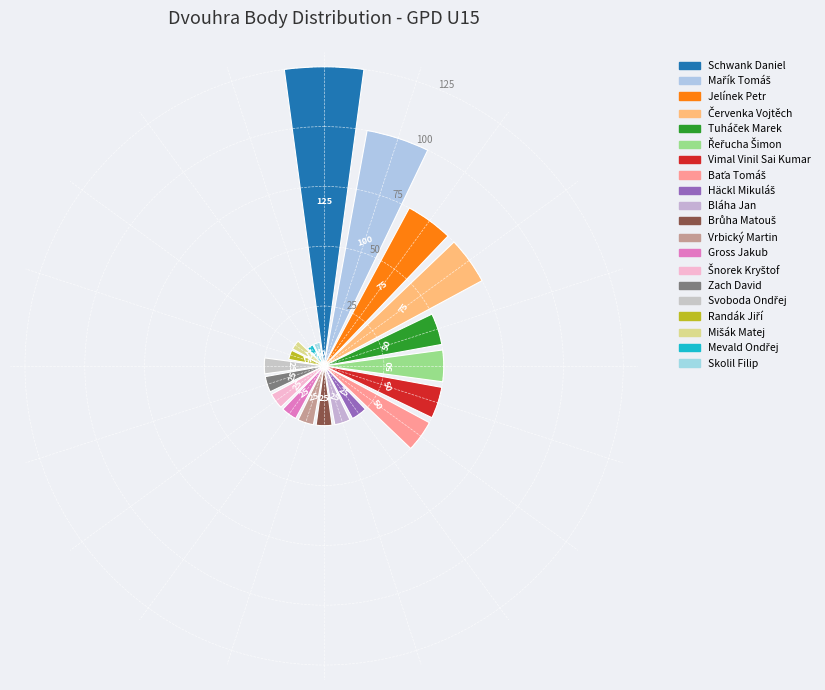

What is the difference between the maximum and minimum values?

115